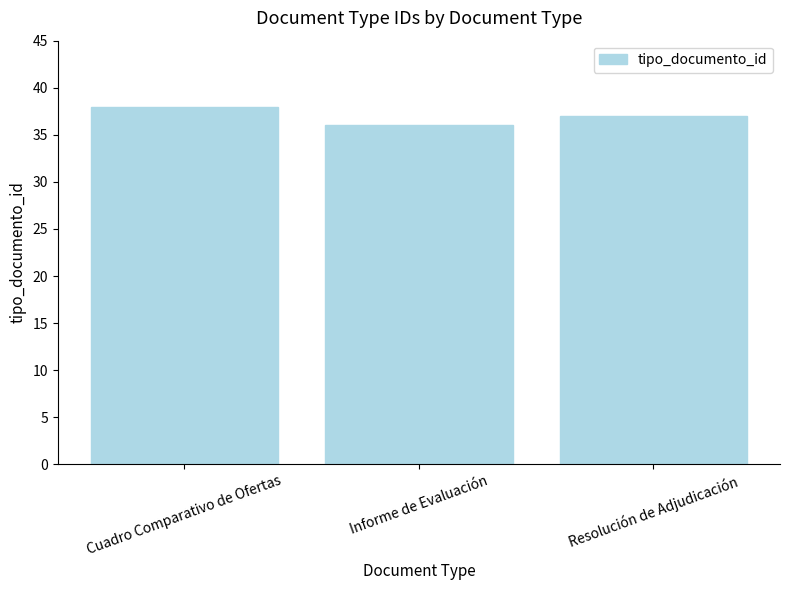

What is the change in value from Cuadro Comparativo de Ofertas to Informe de Evaluación?

-2